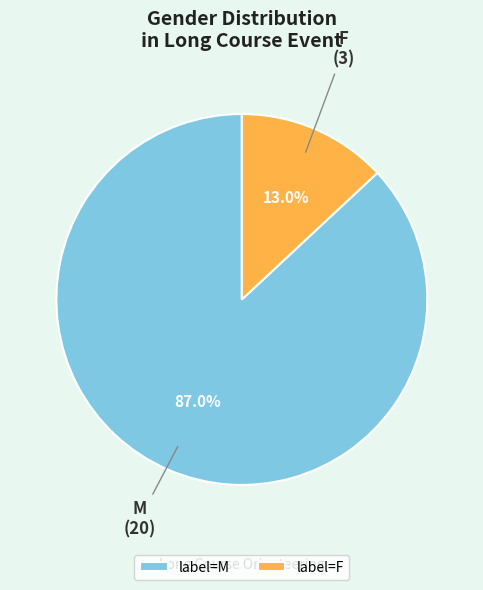

Does M account for over 50% of the chart?

Yes